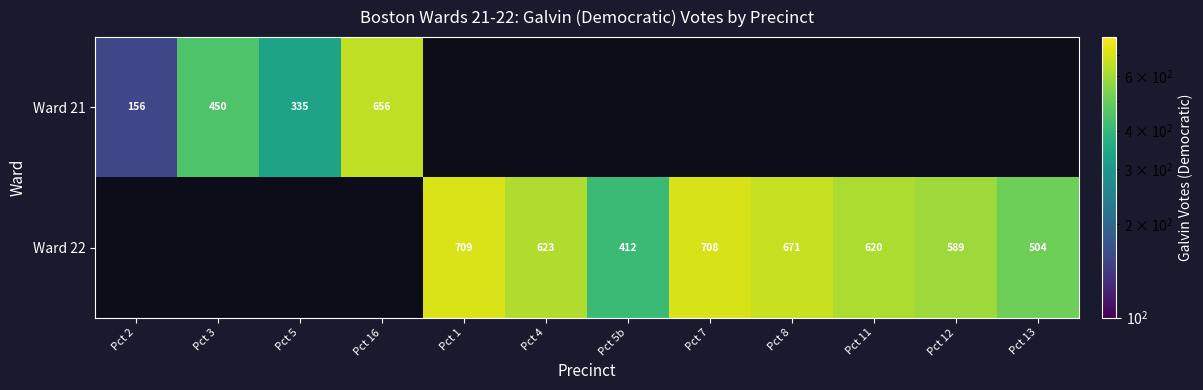

Is it true that Ward 21 equals 450 at Pct 3?

True